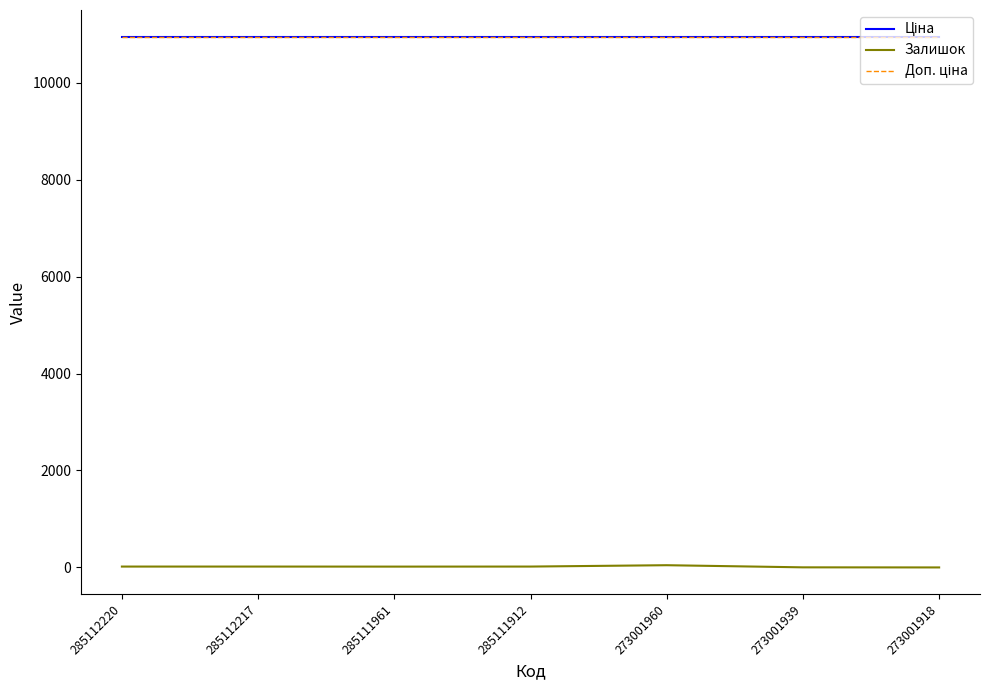

What is the approximate value of Ціна at 273001960?

10952.0